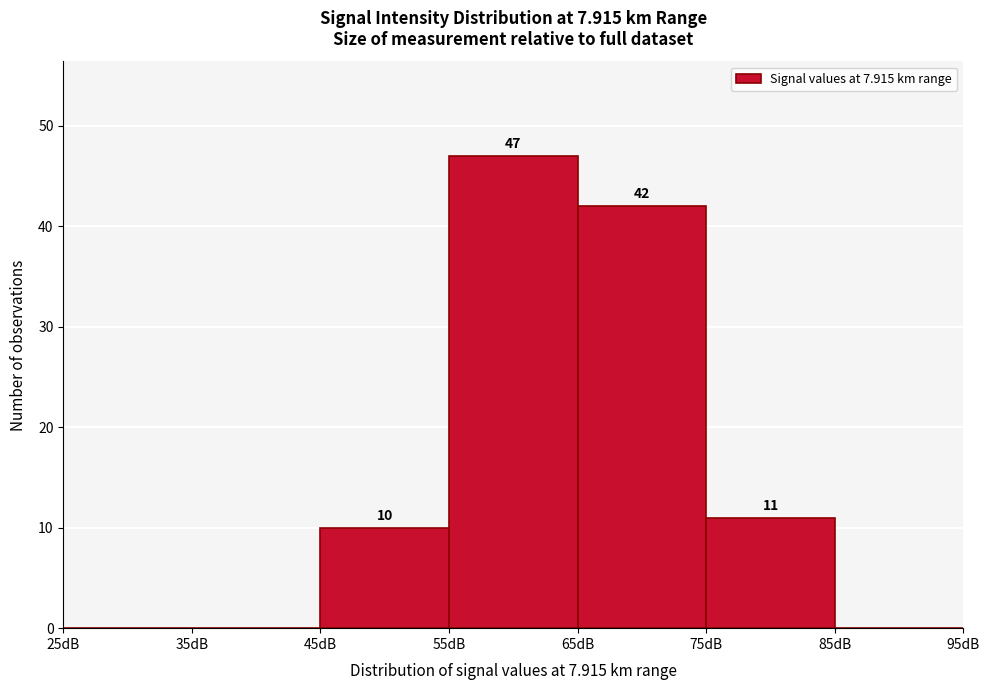

Which range on the x-axis has the tallest bar?

55 to 65